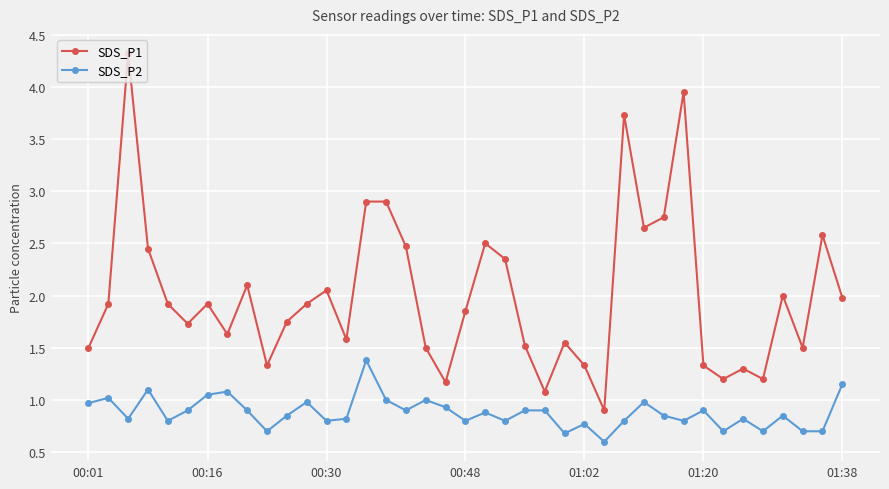

Which series has the widest spread of values?

SDS_P1